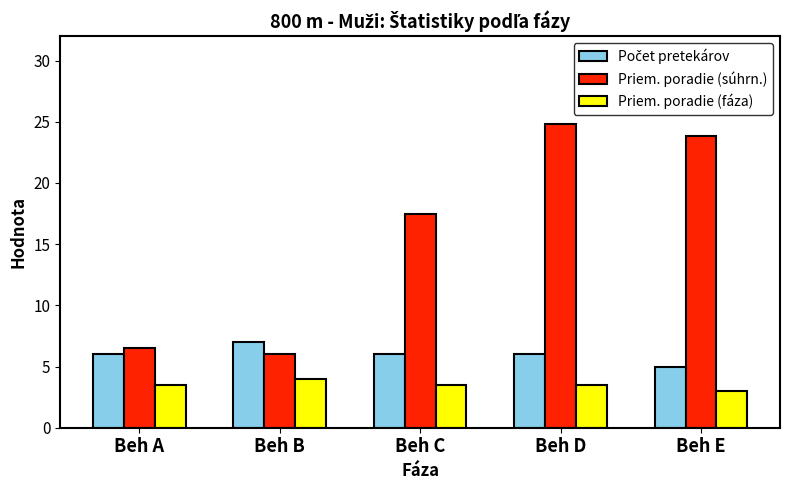

How many data points does each series have?

5